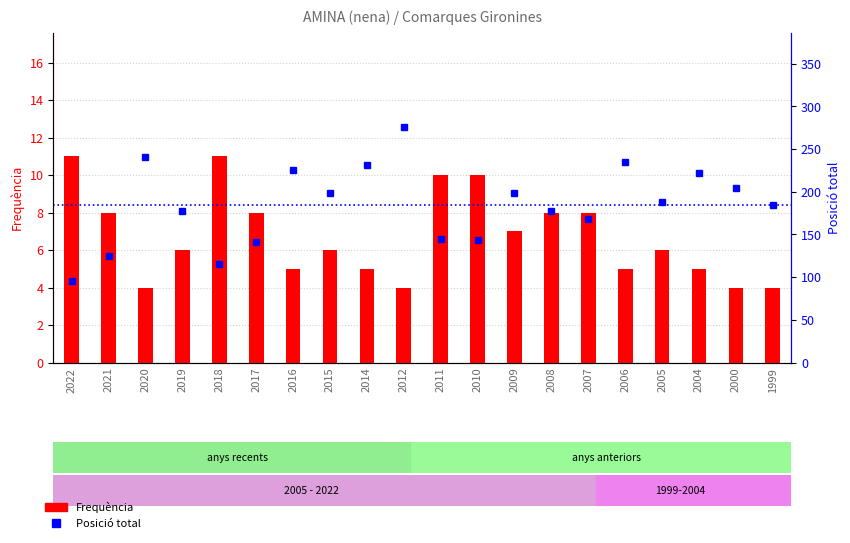

The Frequència series shows 2 at 2006. True or false?

False